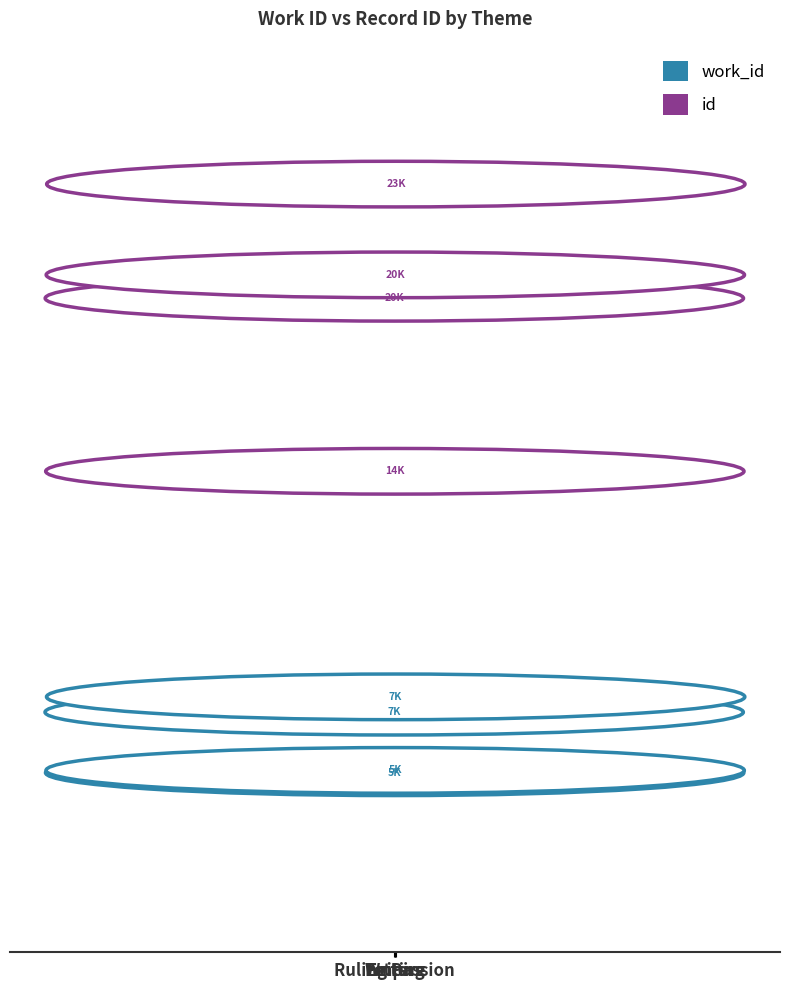

What is the difference between the maximum and minimum values in the work_id series?

2328